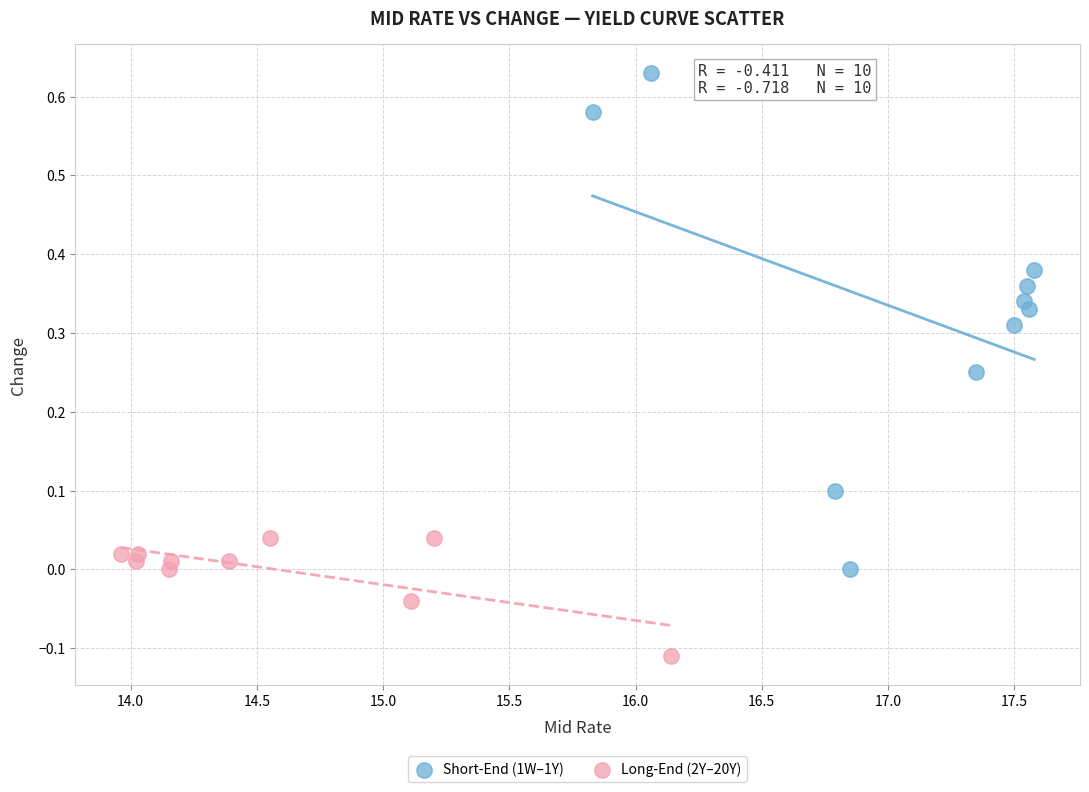

Which series contains the highest Y value?

Short-End (1W–1Y)